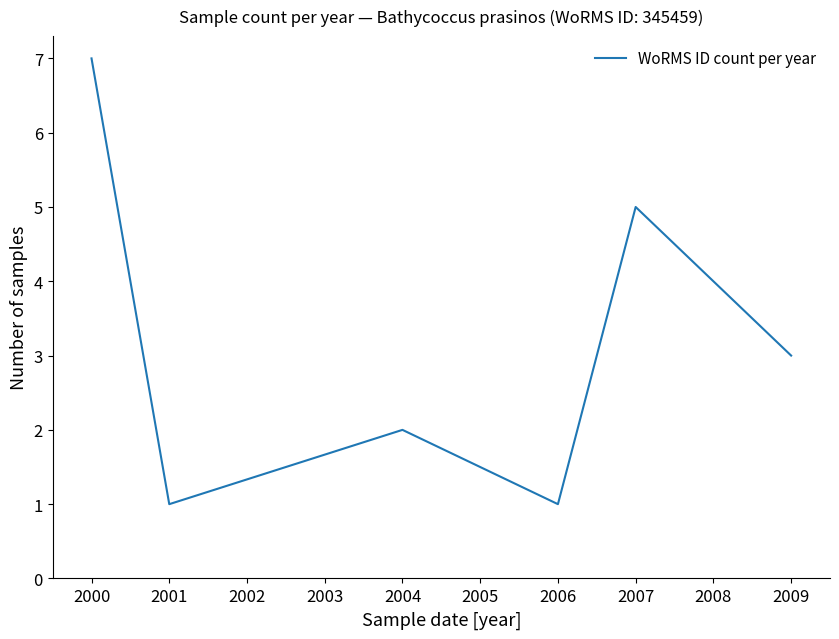

Reading right to left, extract all data points from this chart.

2009=3	2007=5	2006=1	2004=2	2001=1	2000=7